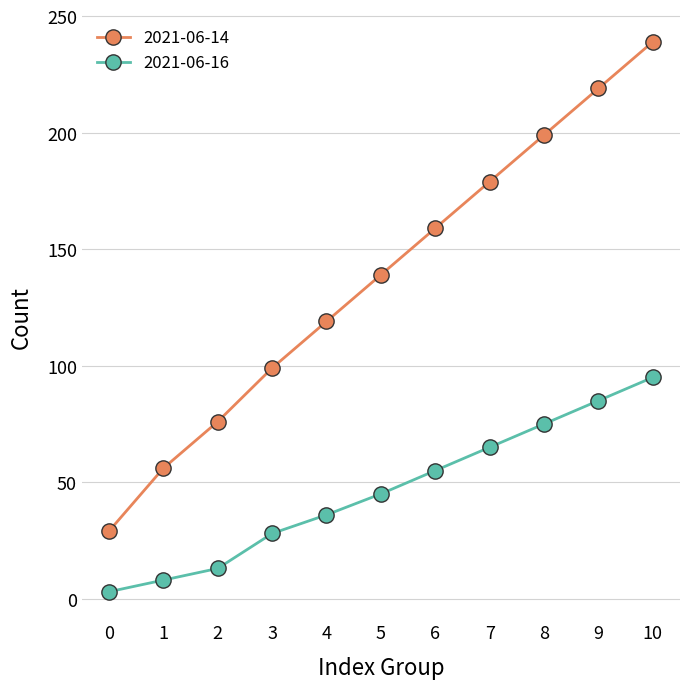

What is the difference between the maximum and minimum values in the 2021-06-16 series?

92